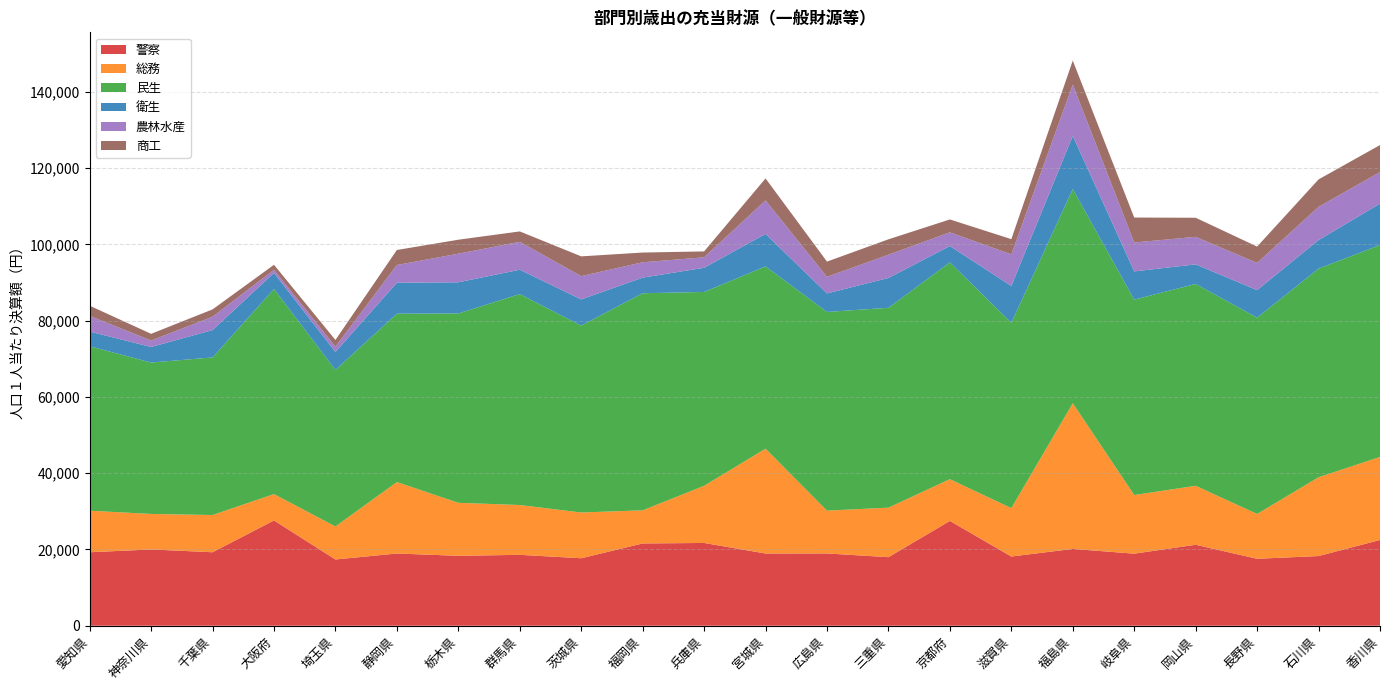

Reading right to left, extract all data points from this chart.

警察: 香川県=22493	石川県=18279	長野県=17564	岡山県=21239	岐阜県=18906	福島県=20148	滋賀県=18155	京都府=27493	三重県=17983	広島県=18960	宮城県=18943	兵庫県=21710	福岡県=21583	茨城県=17702	群馬県=18599	栃木県=18340	静岡県=18948	埼玉県=17377	大阪府=27622	千葉県=19273	神奈川県=20009	愛知県=19272
総務: 香川県=21779	石川県=20663	長野県=11756	岡山県=15465	岐阜県=15378	福島県=38212	滋賀県=12688	京都府=10948	三重県=12993	広島県=11233	宮城県=27496	兵庫県=14992	福岡県=8684	茨城県=11999	群馬県=13060	栃木県=13902	静岡県=18735	埼玉県=8659	大阪府=6910	千葉県=9766	神奈川県=9314	愛知県=10901
民生: 香川県=55591	石川県=54720	長野県=51491	岡山県=52948	岐阜県=51248	福島県=56165	滋賀県=48611	京都府=56865	三重県=52418	広島県=52117	宮城県=47818	兵庫県=50844	福岡県=56947	茨城県=49025	群馬県=55334	栃木県=49665	静岡県=44167	埼玉県=41052	大阪府=53788	千葉県=41336	神奈川県=39711	愛知県=43131
衛生: 香川県=10852	石川県=7491	長野県=7219	岡山県=5130	岐阜県=7410	福島県=13950	滋賀県=9659	京都府=4285	三重県=7825	広島県=4849	宮城県=8508	兵庫県=6344	福岡県=4092	茨城県=6869	群馬県=6383	栃木県=8177	静岡県=8120	埼玉県=4716	大阪府=4219	千葉県=7178	神奈川県=4077	愛知県=3858
農林水産: 香川県=8279	石川県=8711	長野県=7134	岡山県=7228	岐阜県=7569	福島県=13438	滋賀県=8299	京都府=3598	三重県=6103	広島県=4360	宮城県=8801	兵庫県=2745	福岡県=4025	茨城県=6109	群馬県=7317	栃木県=7502	静岡県=4648	埼玉県=1391	大阪府=820	千葉県=3495	神奈川県=1693	愛知県=4123
商工: 香川県=7086	石川県=7201	長野県=4282	岡山県=5001	岐阜県=6554	福島県=6321	滋賀県=3987	京都府=3377	三重県=4033	広島県=3992	宮城県=5761	兵庫県=1547	福岡県=2555	茨城県=5181	群馬県=2734	栃木県=3663	静岡県=3937	埼玉県=1760	大阪府=1318	千葉県=1924	神奈川県=1759	愛知県=2657